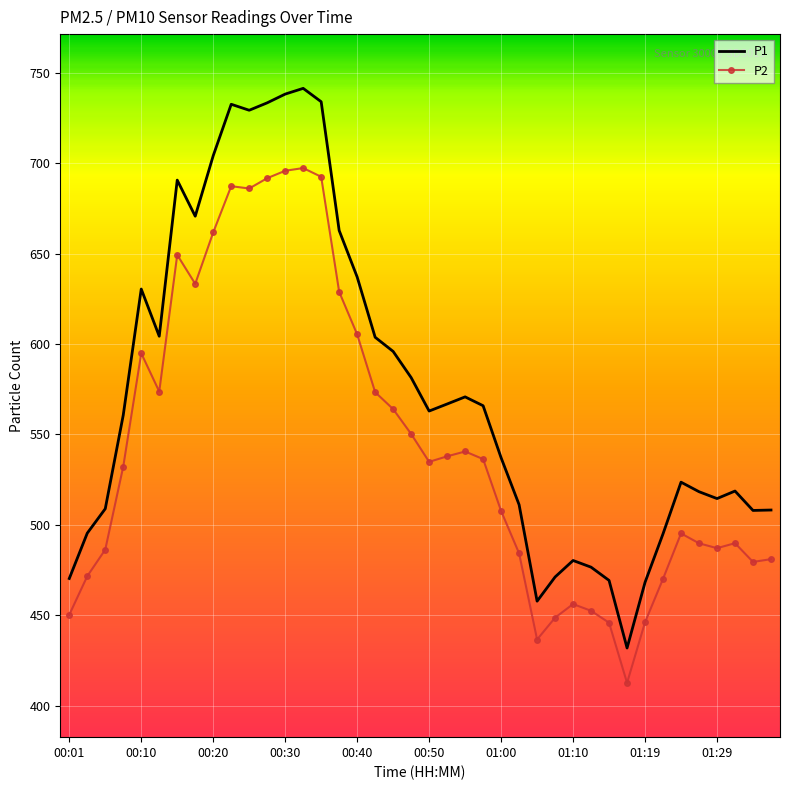

True or false: P2 and P1 cross at least once.

False